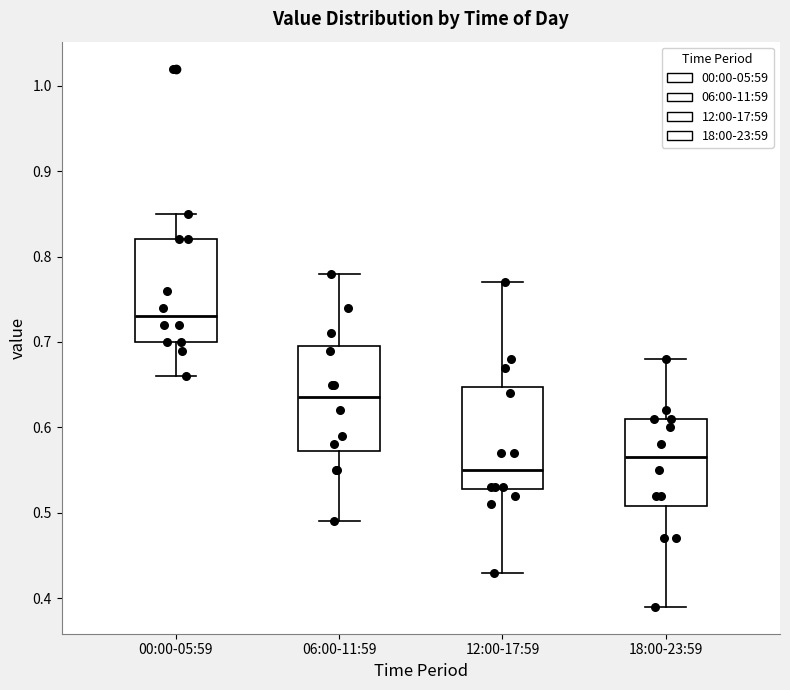

Which box has the lowest median line?

12:00-17:59